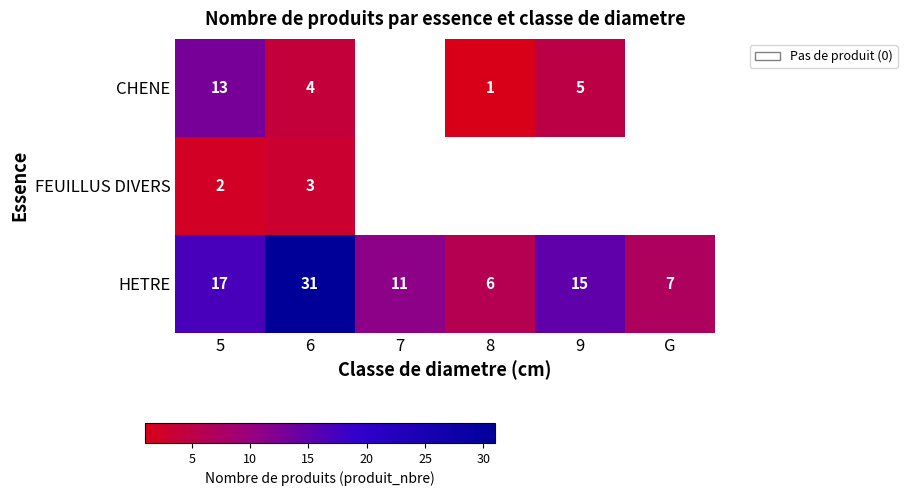

List the labels in order of HETRE value, largest first.

6, 5, 9, 7, G, 8